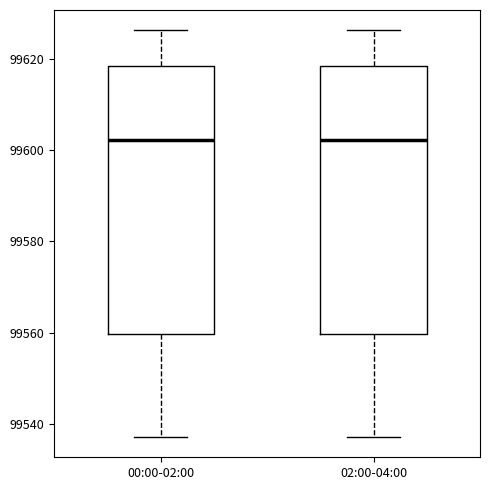

Reading left to right, read every box against the y-axis: the position of its median line, the range the box covers, and the ends of its whiskers. The values are not printed on the chart, so give them approximately, as read against the axis.

00:00-02:00: median 99602, box 99560 to 99618, whiskers 99538 to 99626
02:00-04:00: median 99602, box 99560 to 99618, whiskers 99538 to 99626